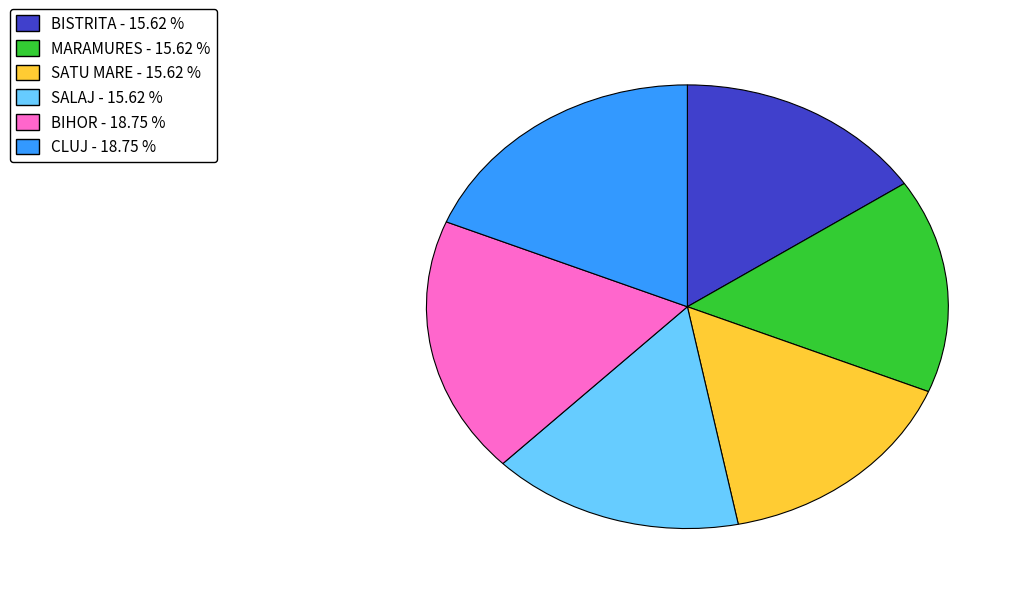

Does BIHOR represent more than half of the total?

No